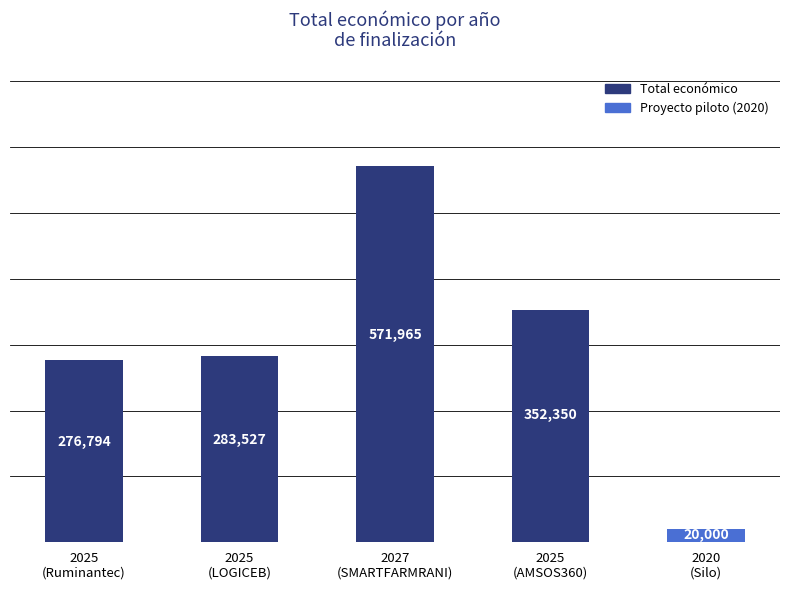

What is the average value?

300927